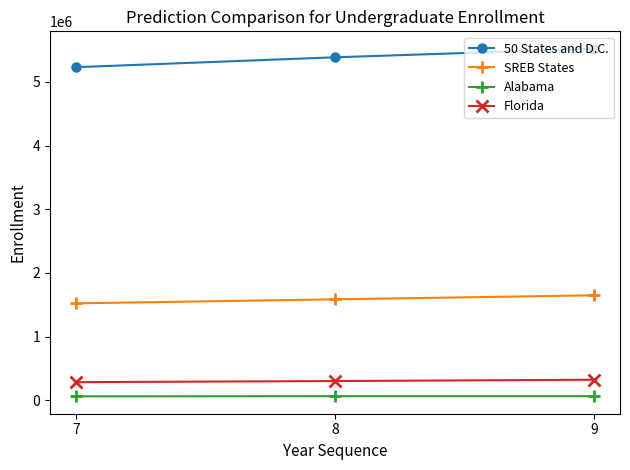

True or false: Florida has a value of 94799 at 7.

False